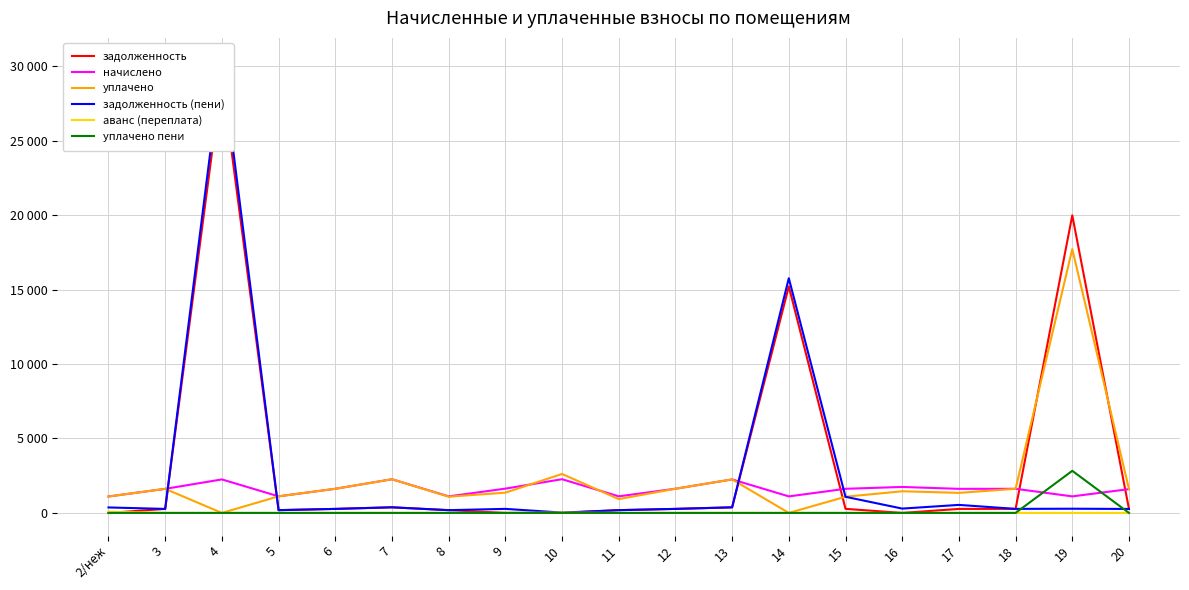

Between 7 and 17, which series saw the biggest shift?

уплачено